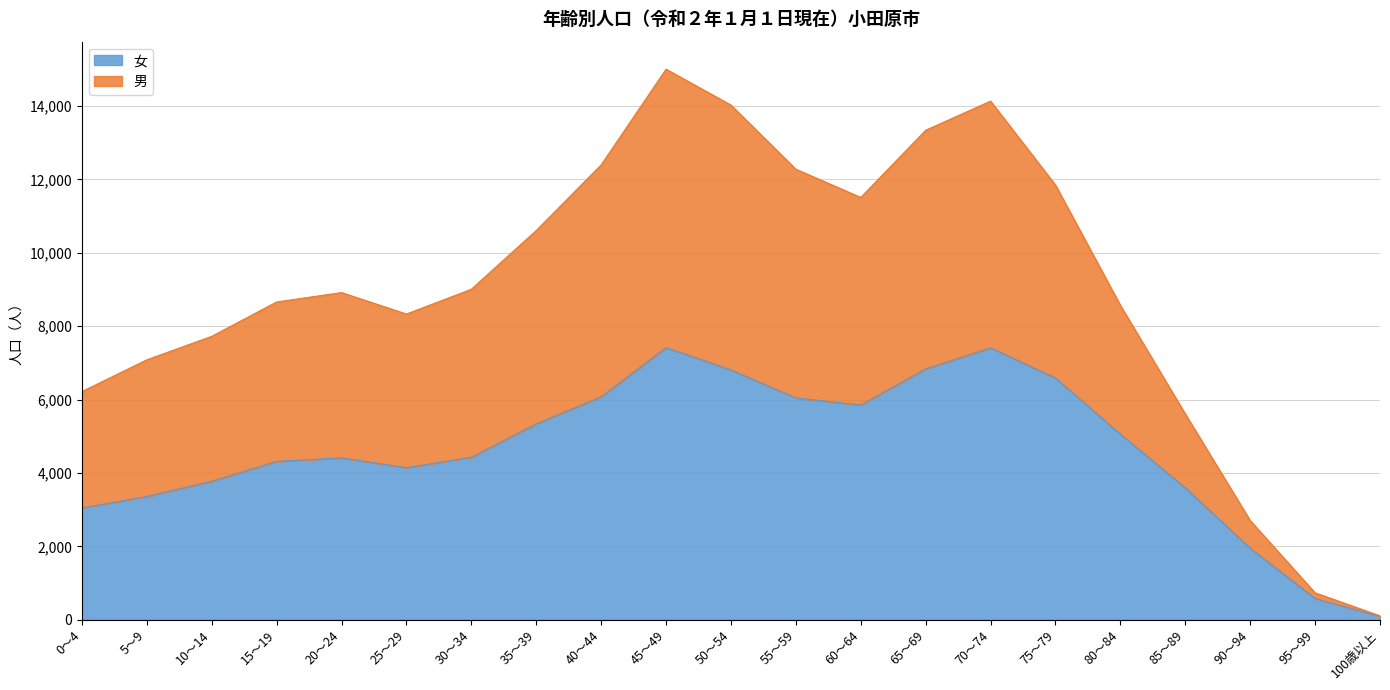

Where does the 男 series first go above 8916?

30～34